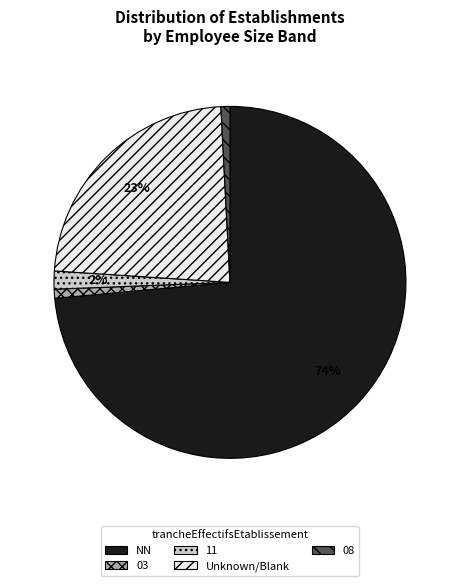

Count the number of slices in the pie.

5